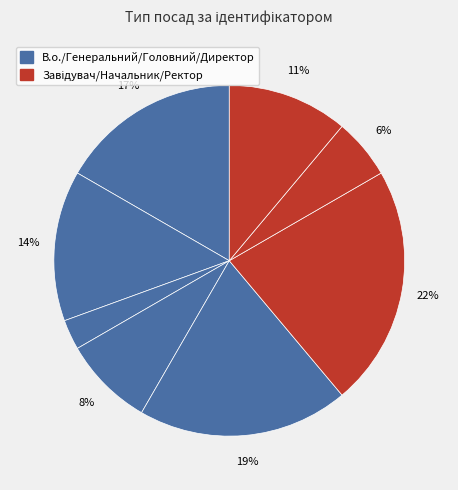

How many segments does this pie chart have?

8